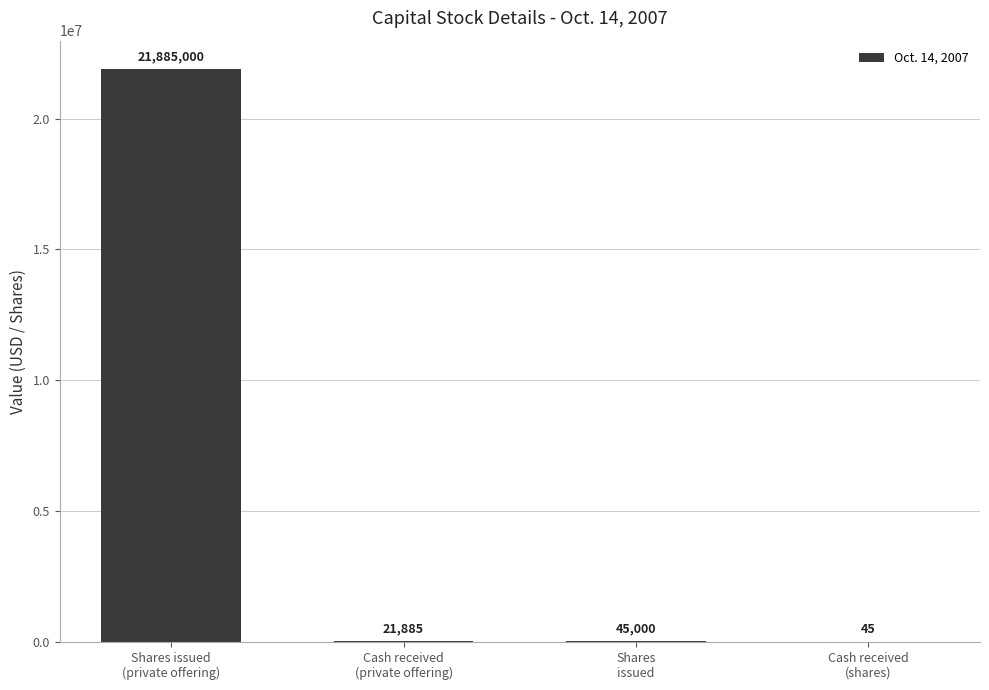

What is the sum of all values?

21951930